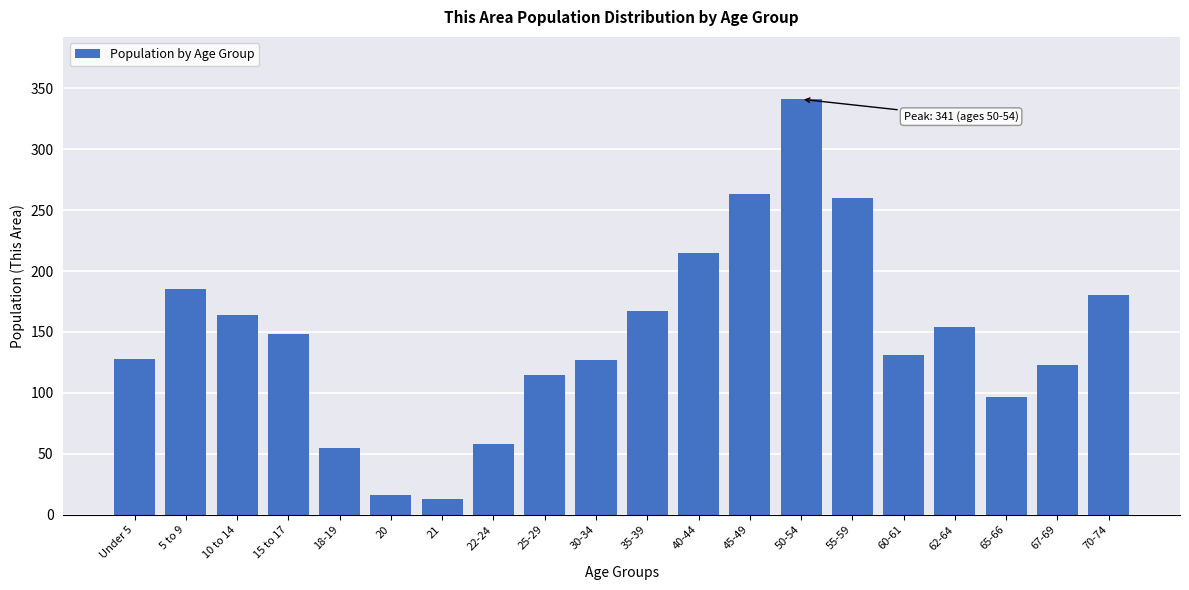

What is the change in value from 30-34 to 45-49?

+136